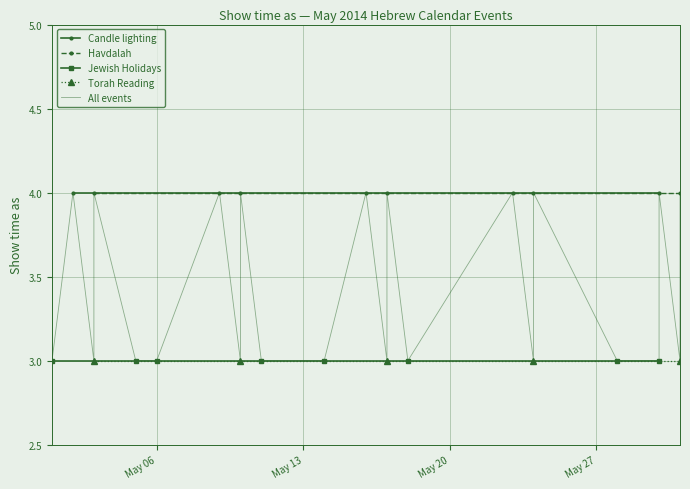

What is the highest value of the Torah Reading series?

3